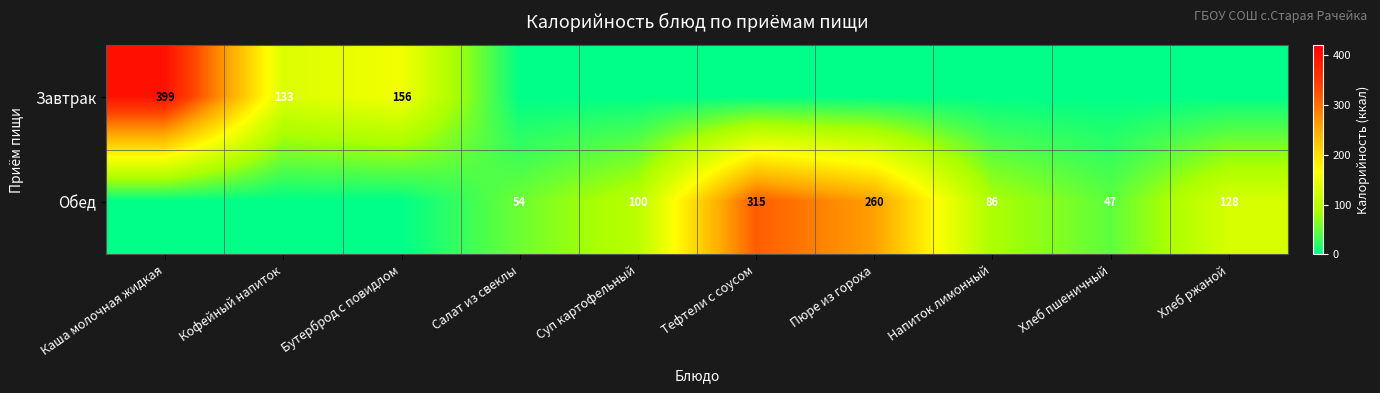

What is the sum of the Обед values at Хлеб ржаной and Напиток лимонный?

214